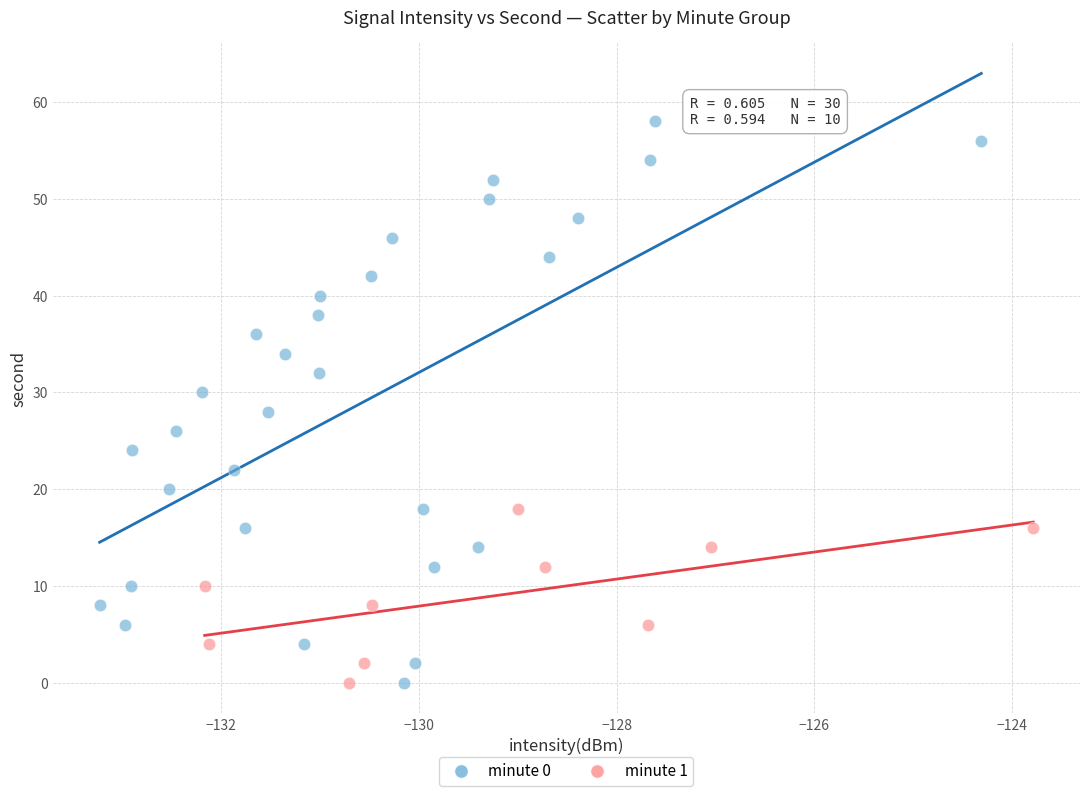

Which series has the widest spread of Y values?

minute 0